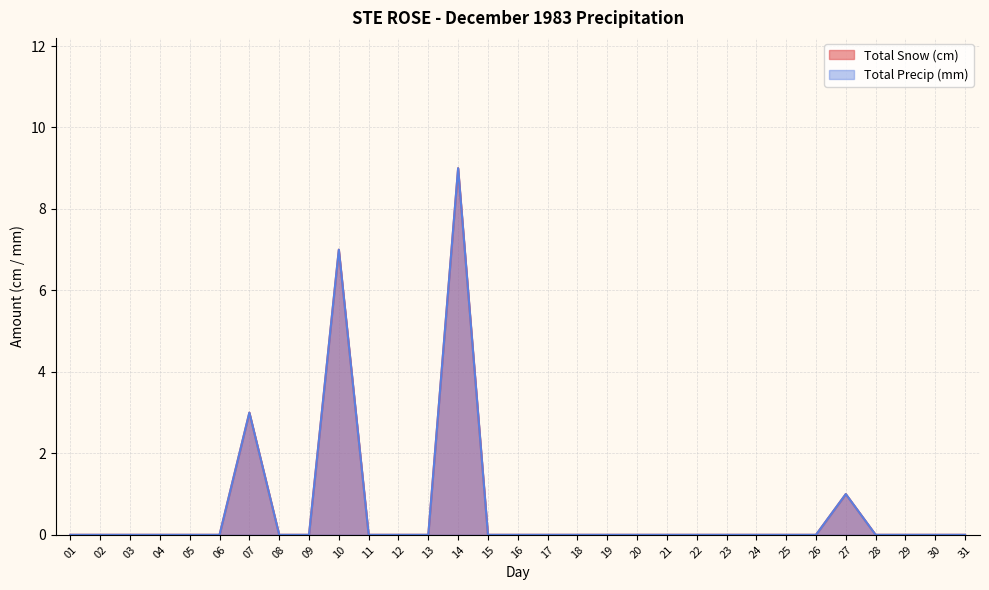

What is the difference between the maximum and minimum values in the Total Snow (cm) series?

9